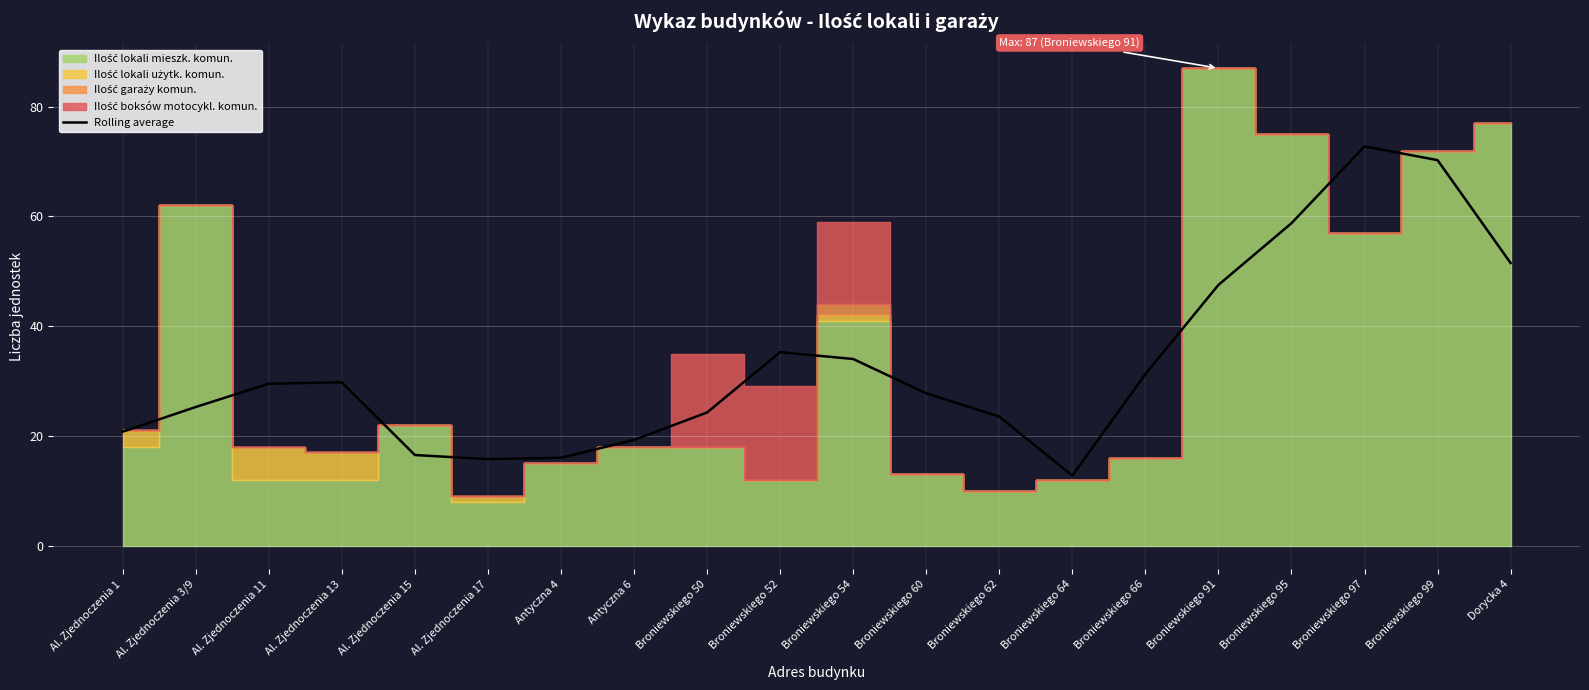

The value at Antyczna 4 is 16.0. True or false?

True